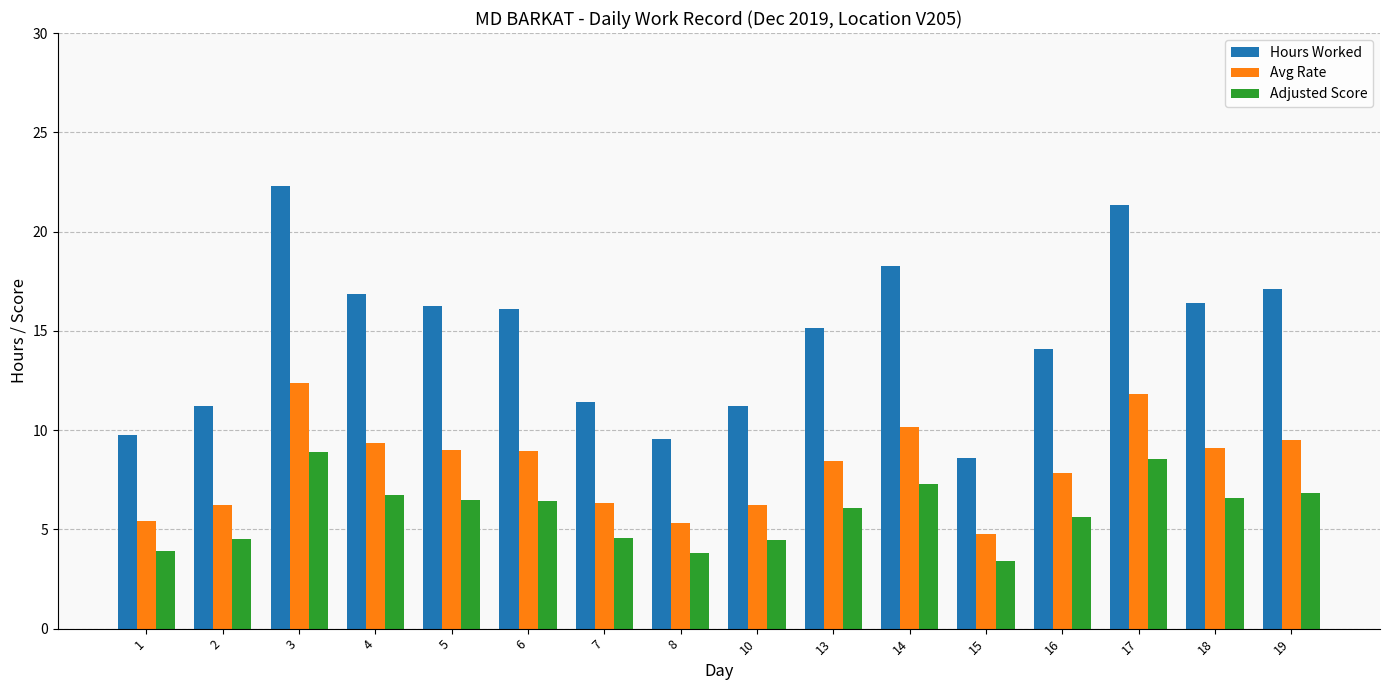

The value of Adjusted Score at 4 is 6.7. True or false?

True